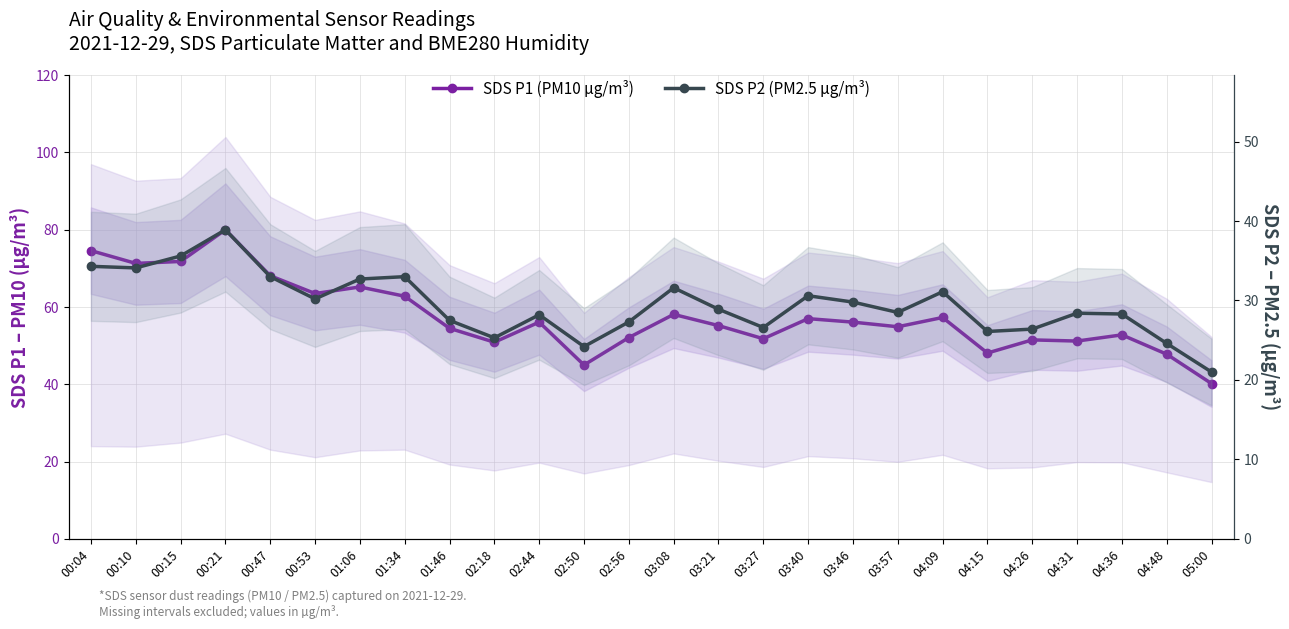

Is the value of SDS P2 (PM2.5 µg/m³) at 00:15 greater than the value of SDS P1 (PM10 µg/m³) at 00:04?

No